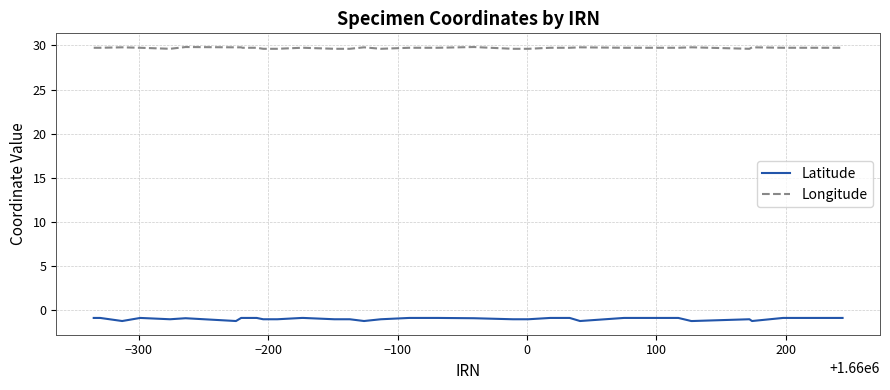

Rank the series by their maximum value, from lowest to highest.

Latitude, Longitude